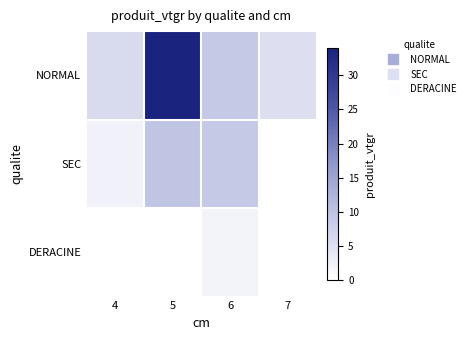

What is the greatest value displayed?

34.0